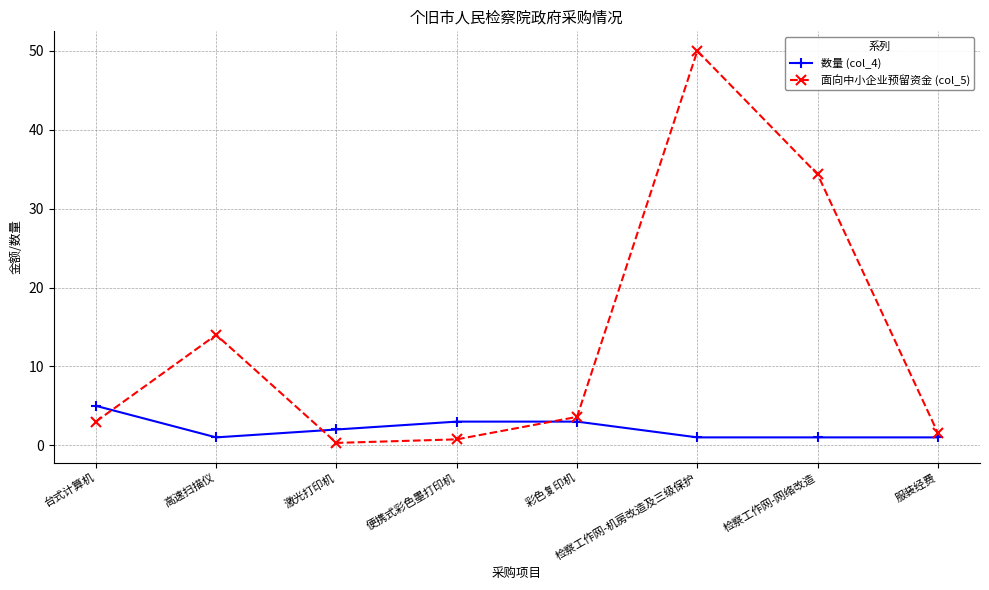

Which series has the largest total across all categories?

面向中小企业预留资金 (col_5)